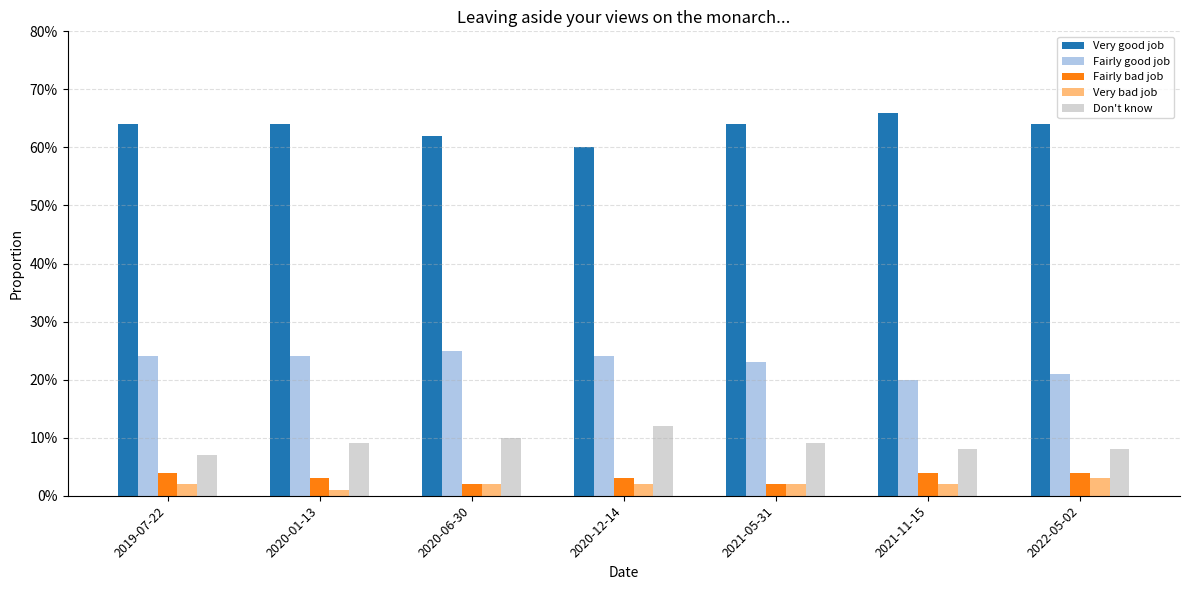

Are the bars horizontal?

No